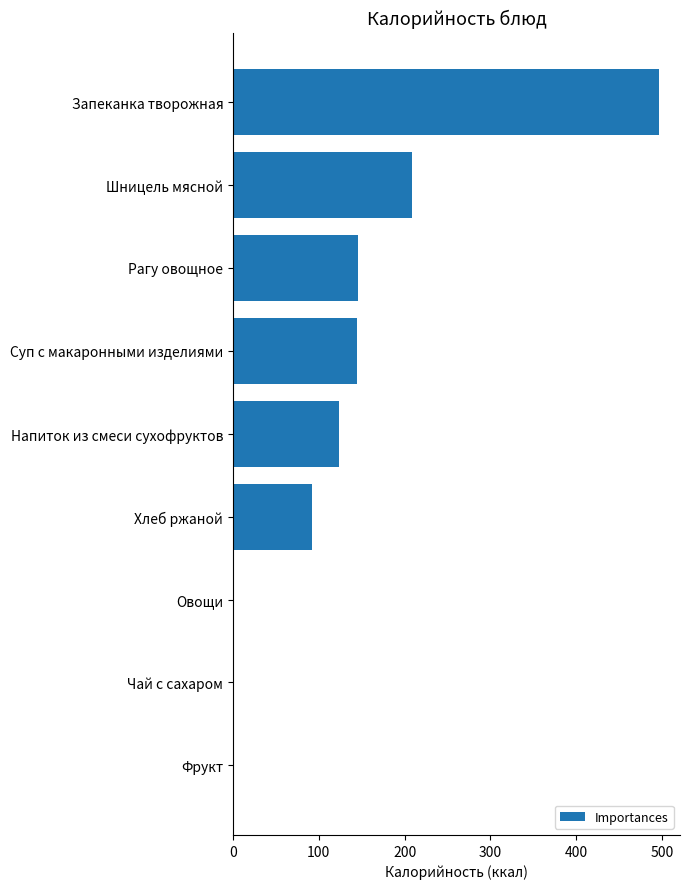

How many series are shown in this chart?

1